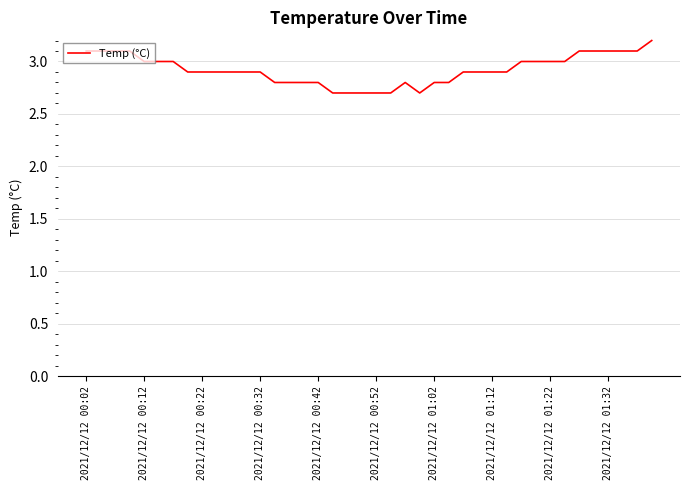

What is the difference between the maximum and minimum values?

0.5